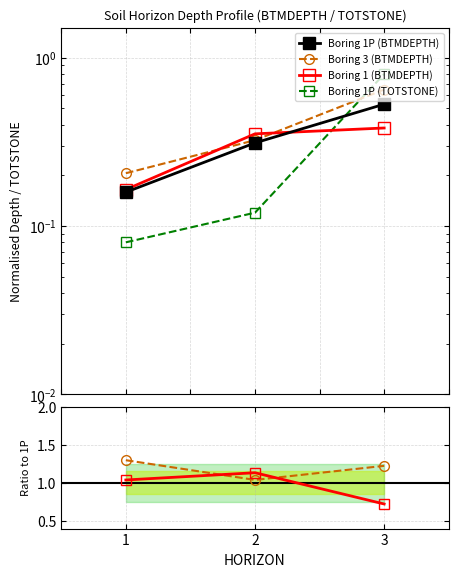

Where is Boring 1P (BTMDEPTH) nearest to the value 0?

1